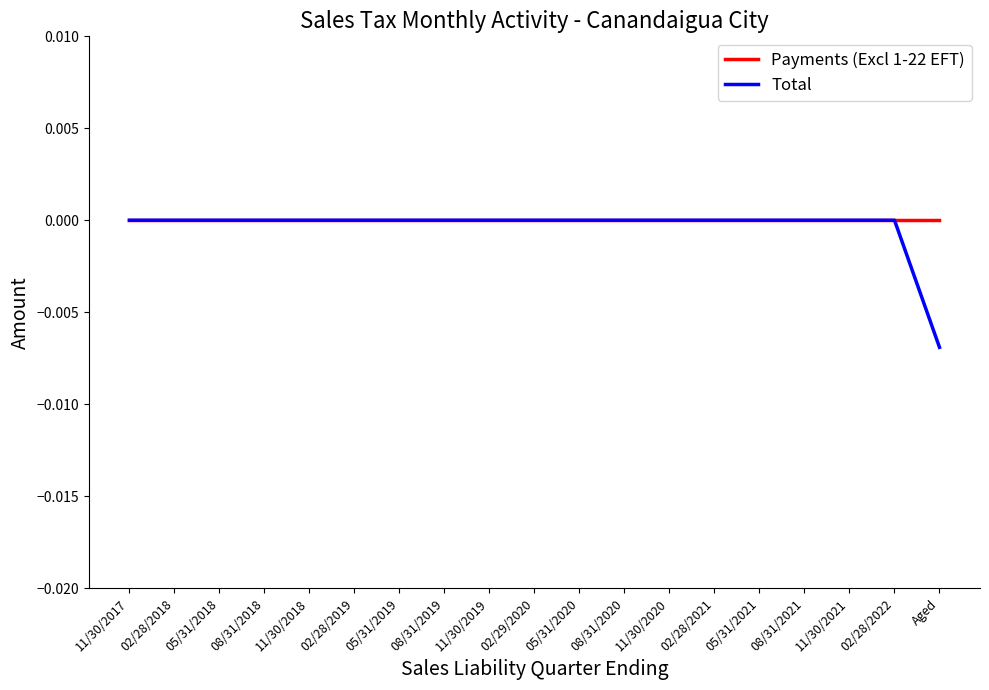

What position from the right is 11/30/2021?

3